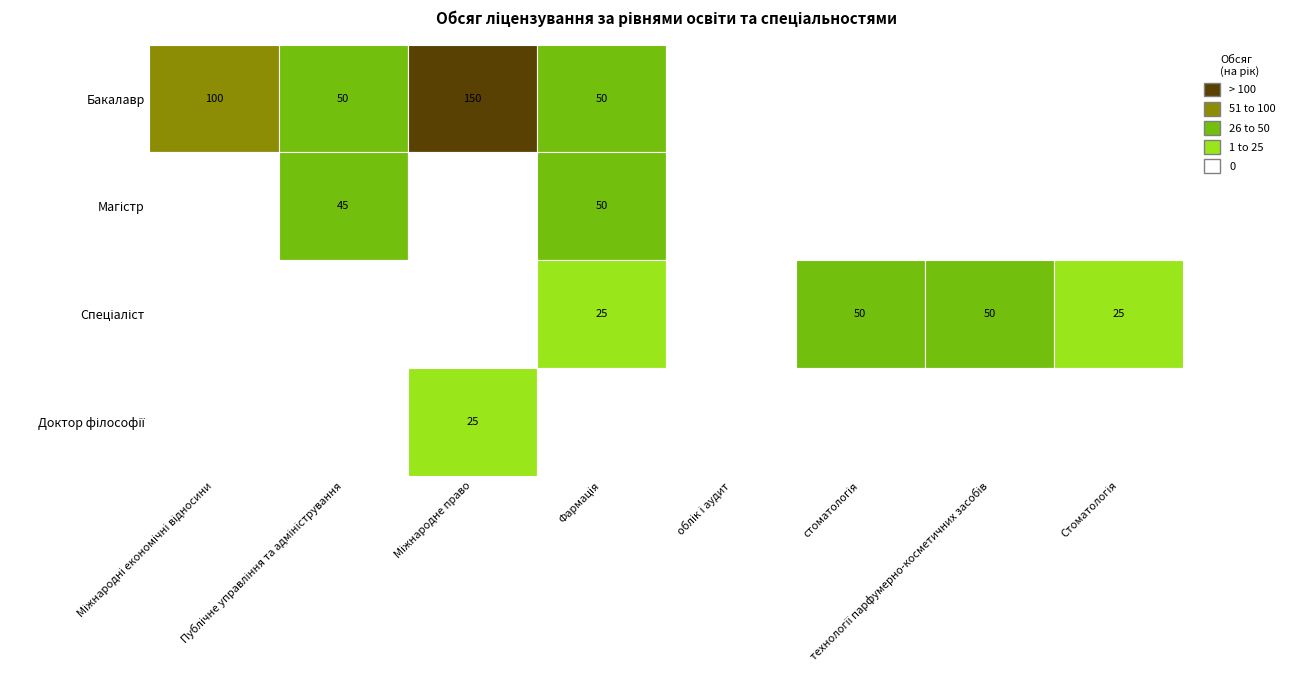

At which label does Магістр reach its peak?

Фармація